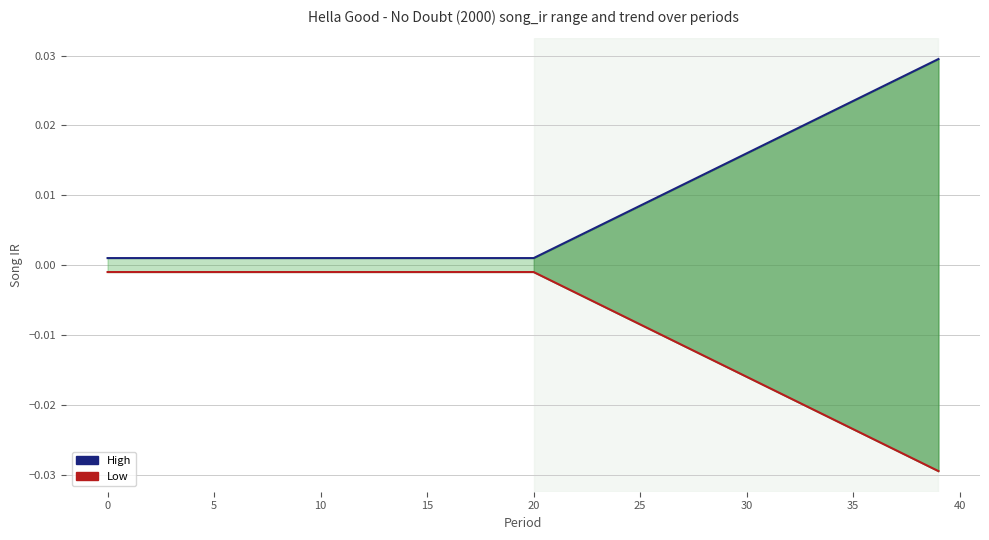

True or false: High and Low cross at least once.

False